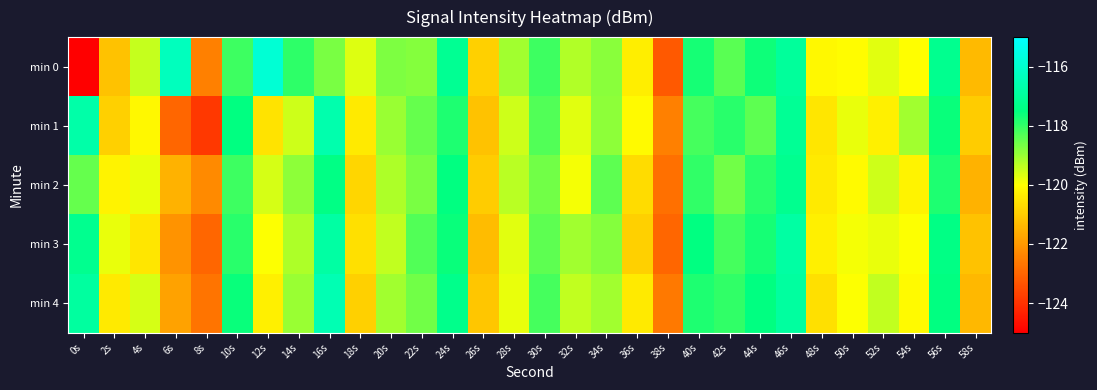

What is the total value across all series at 20s?

-595.4